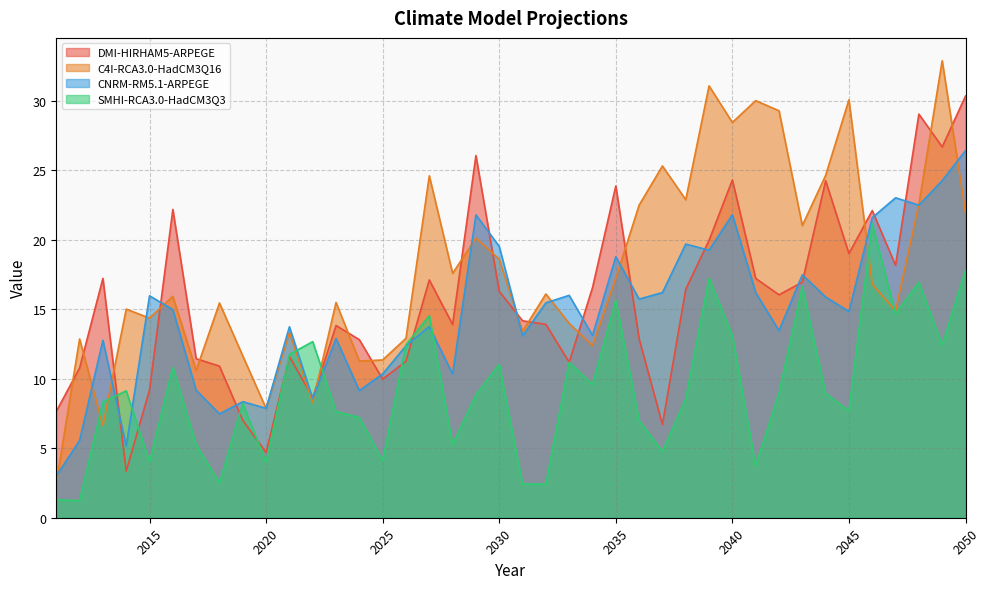

What are all the series names shown in the legend?

DMI-HIRHAM5-ARPEGE, C4I-RCA3.0-HadCM3Q16, CNRM-RM5.1-ARPEGE, SMHI-RCA3.0-HadCM3Q3